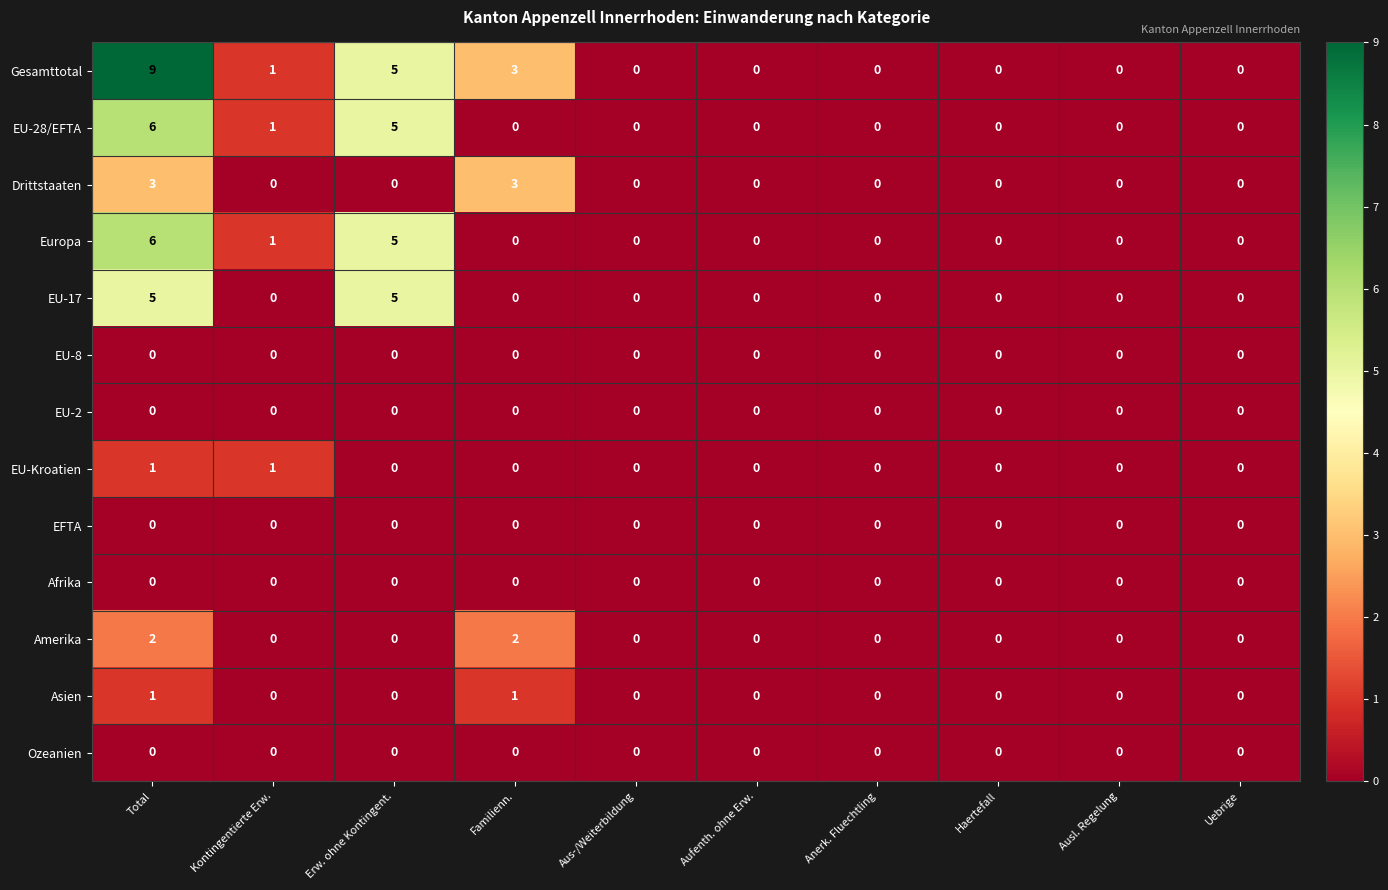

True or false: Gesamttotal has a value of 0 at Anerk. Fluechtling.

True